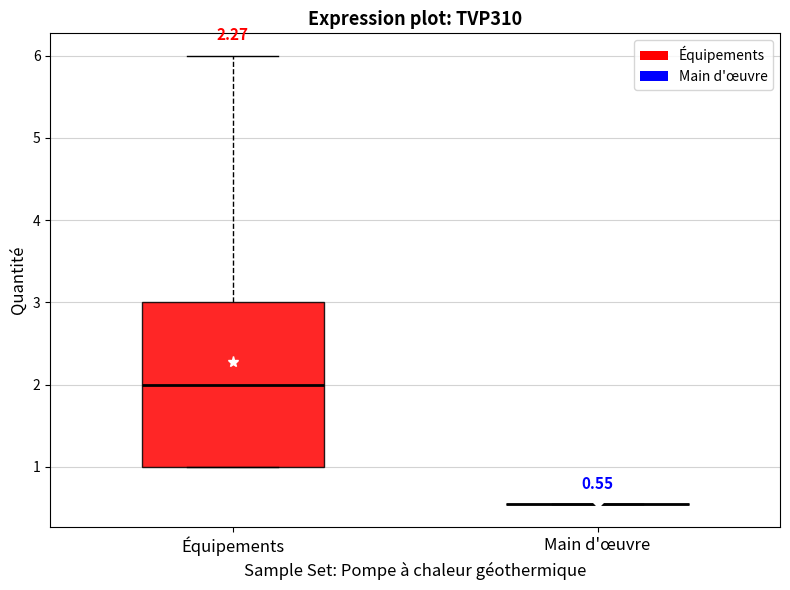

Comparing the boxes themselves (not the whiskers), which one is the tallest?

Équipements